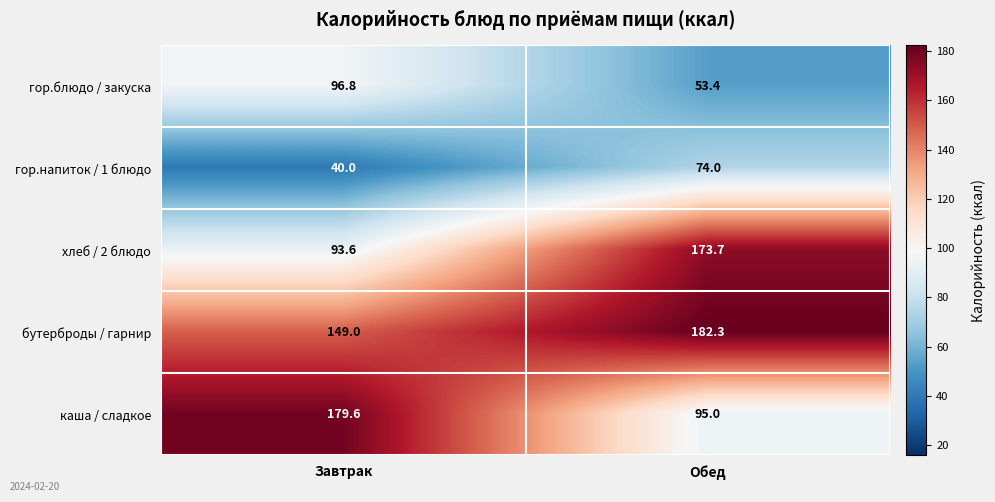

Which series has the largest range (max minus min)?

каша / сладкое